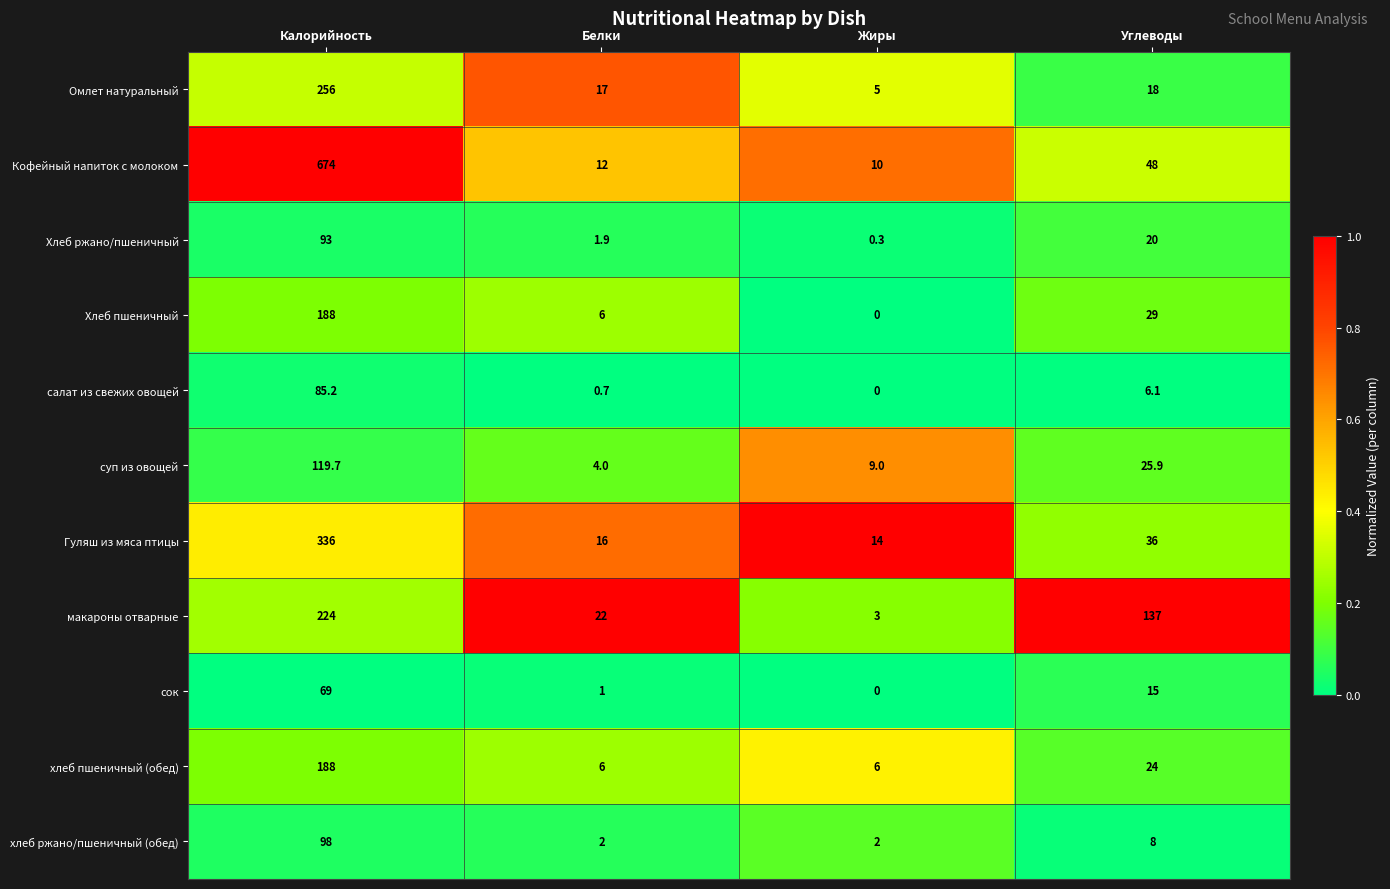

The value of хлеб пшеничный (обед) at Углеводы is 6.0. True or false?

False